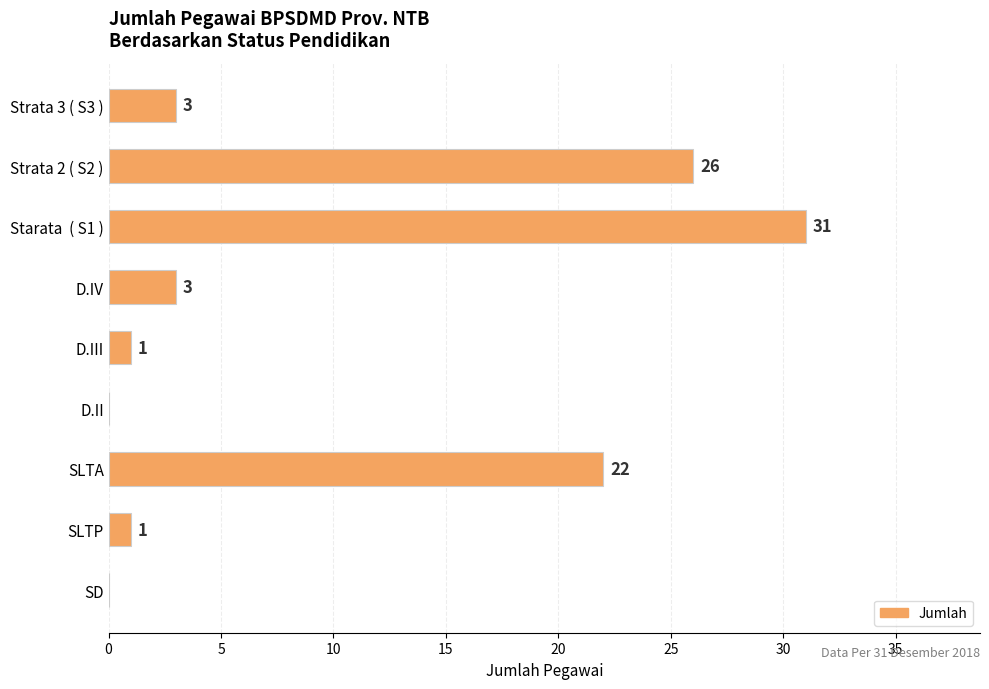

What is the sum of all values?

87